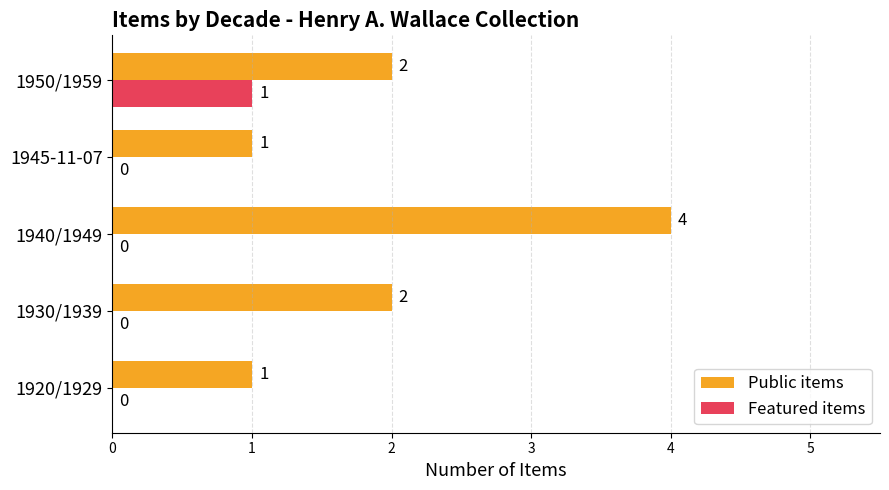

True or false: Public items has a value of 2 at 1930/1939.

True